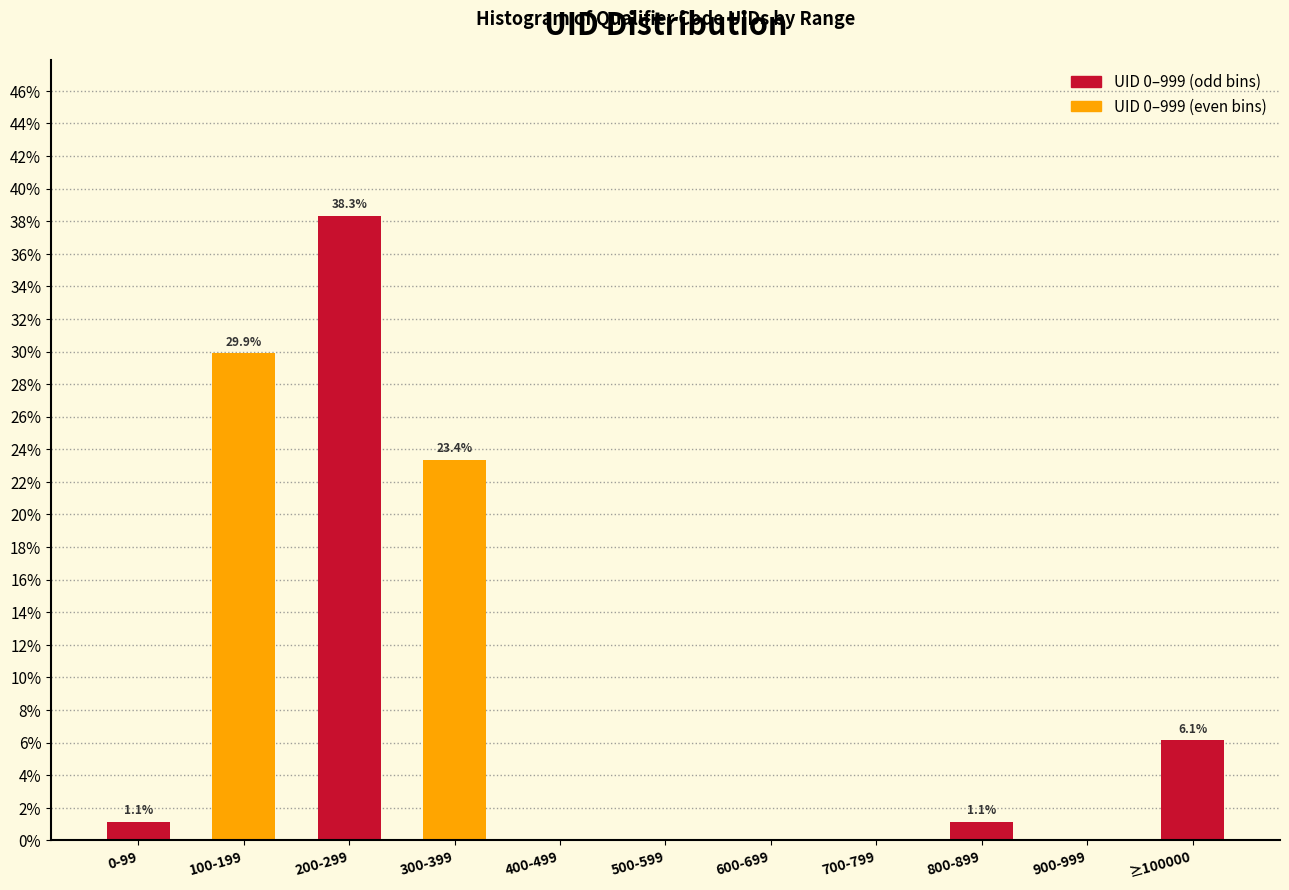

Reading left to right, transcribe all the data shown in this chart.

0-99=1.1	100-199=29.9	200-299=38.3	300-399=23.4	400-499=0.0	500-599=0.0	600-699=0.0	700-799=0.0	800-899=1.1	900-999=0.0	≥100000=6.1